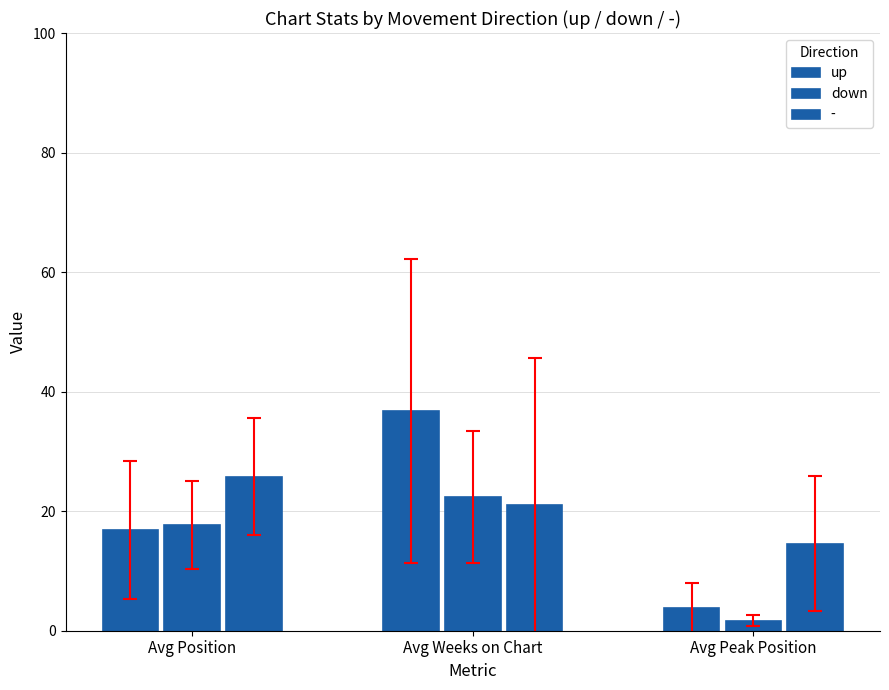

The value of down at Avg Peak Position is 2.9. True or false?

False